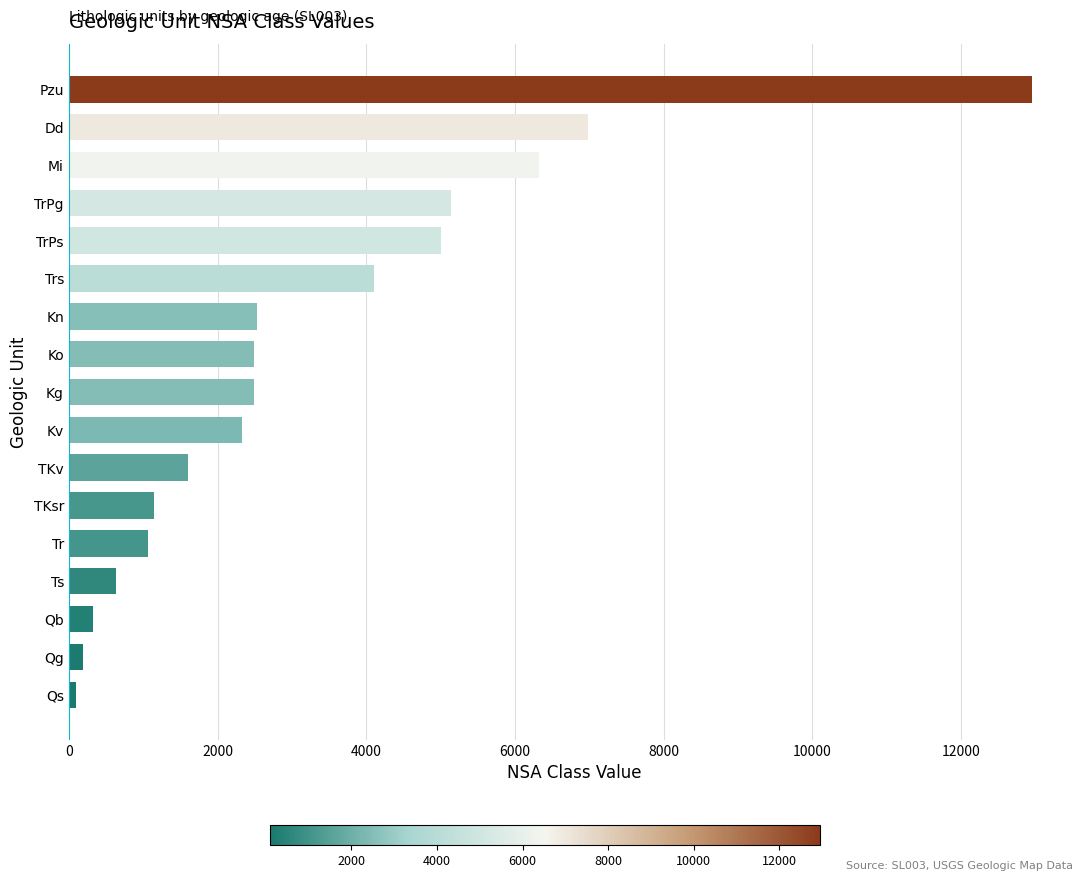

The chart shows a value of 722 at TKsr. True or false?

False